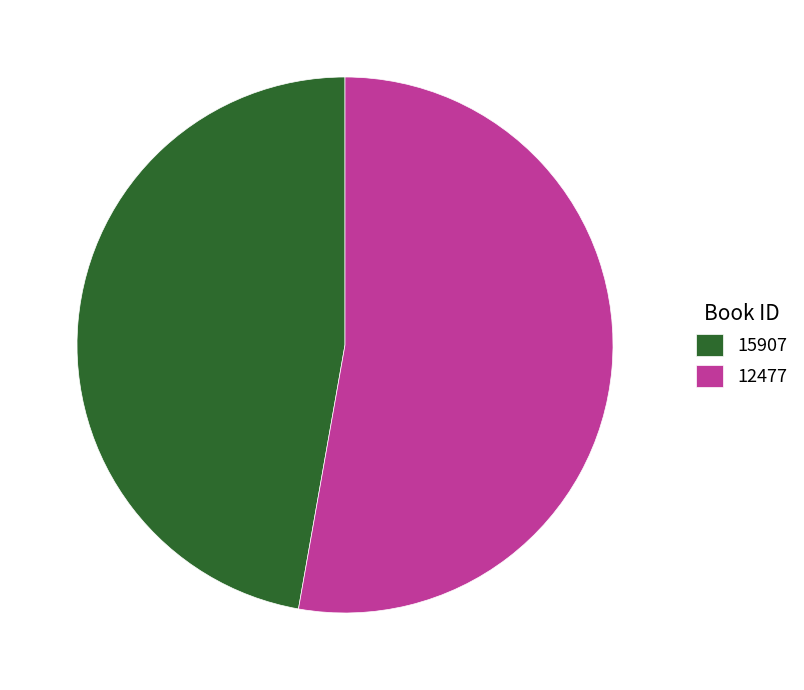

Which slice is the smallest?

15907